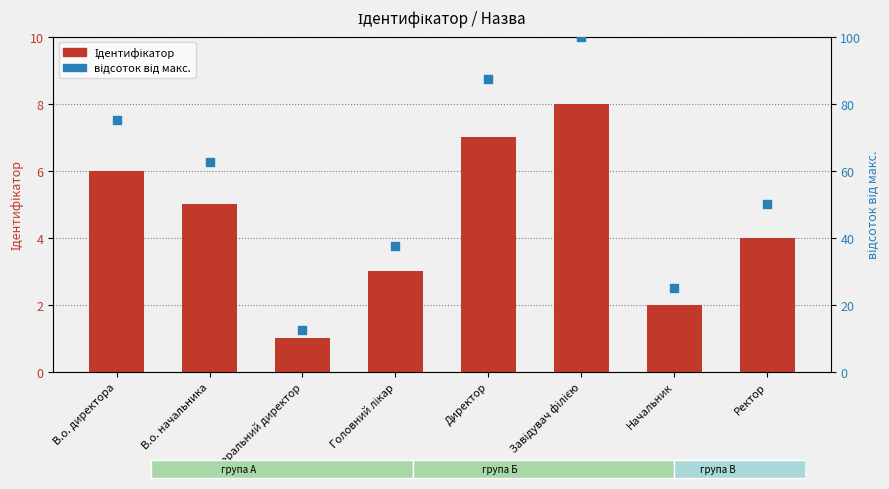

Which series reaches the maximum Y coordinate?

відсоток від макс.